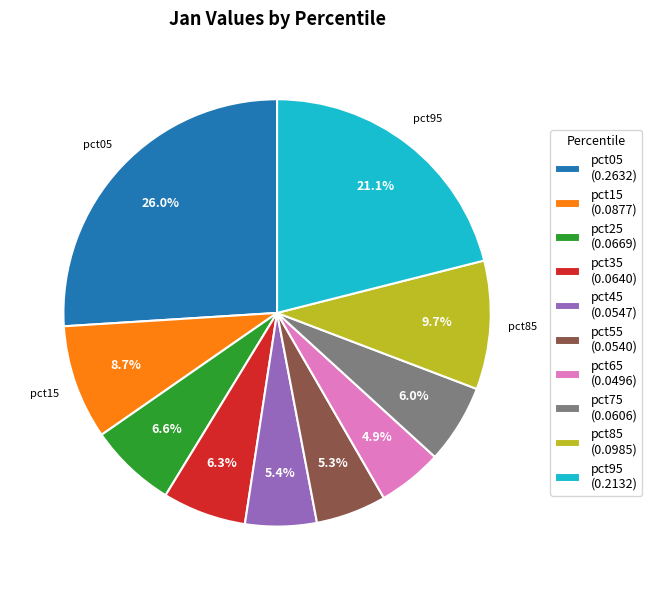

Does pct35 represent more than half of the total?

No